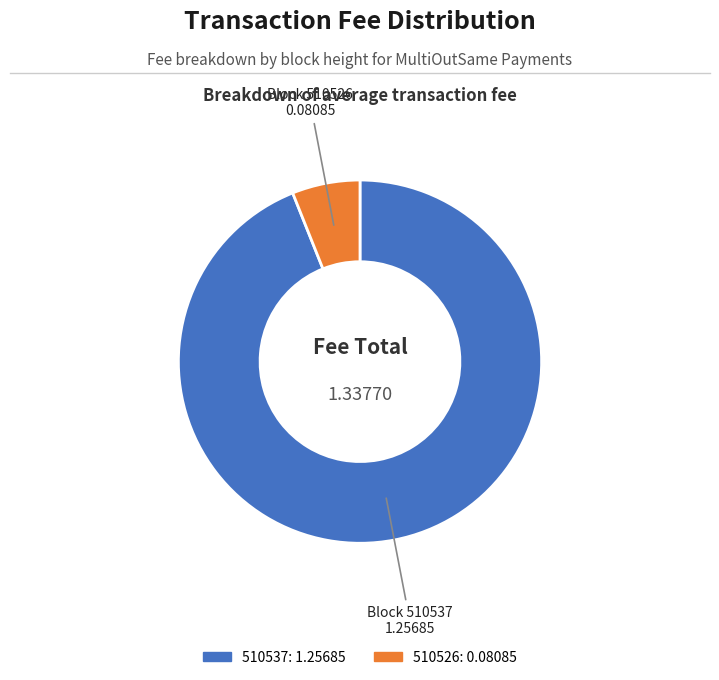

Which category has the biggest portion of the pie?

510537